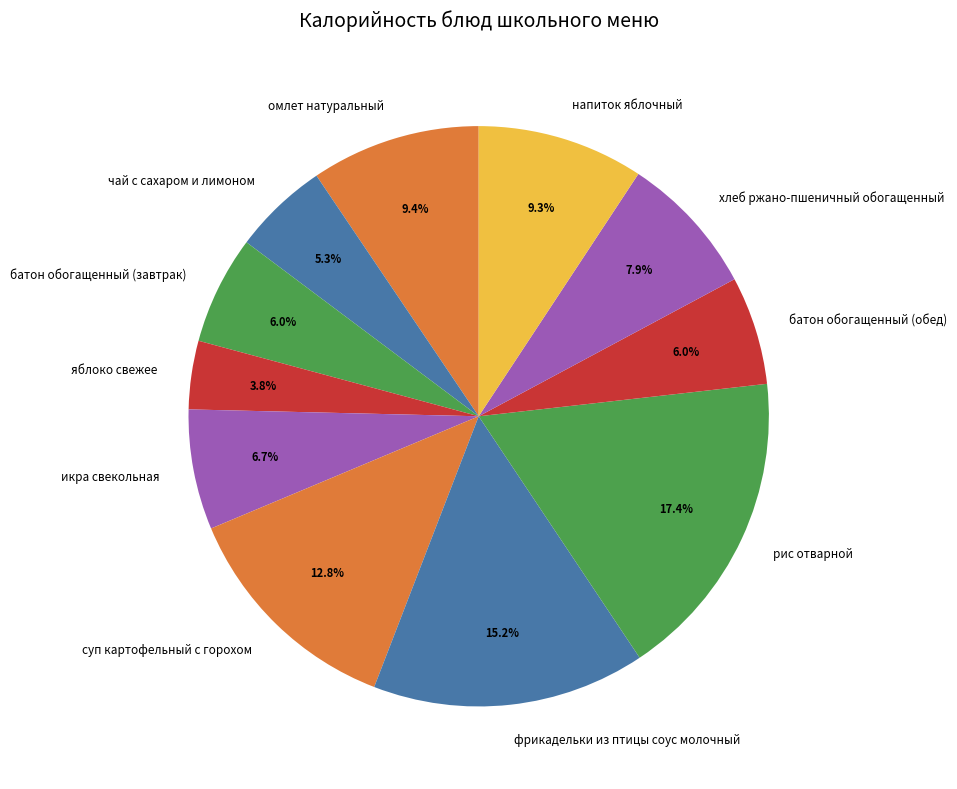

True or false: омлет натуральный accounts for 9% of the total.

True